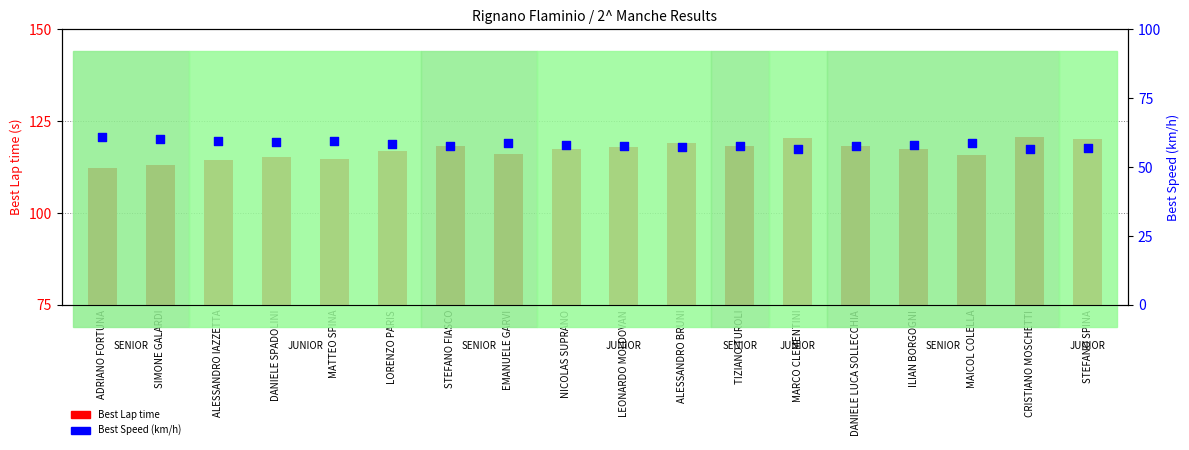

What are all the series names shown in the legend?

Best Lap time, Best Speed